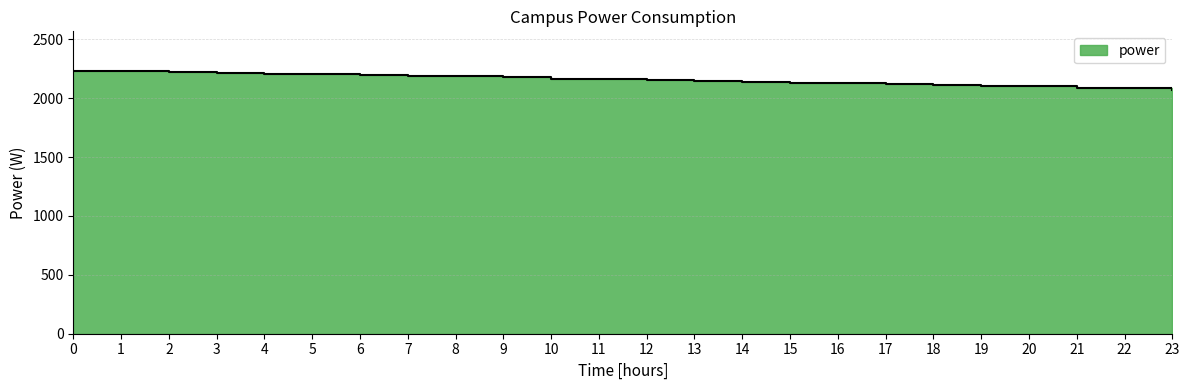

What position from the right is 10:00?

14